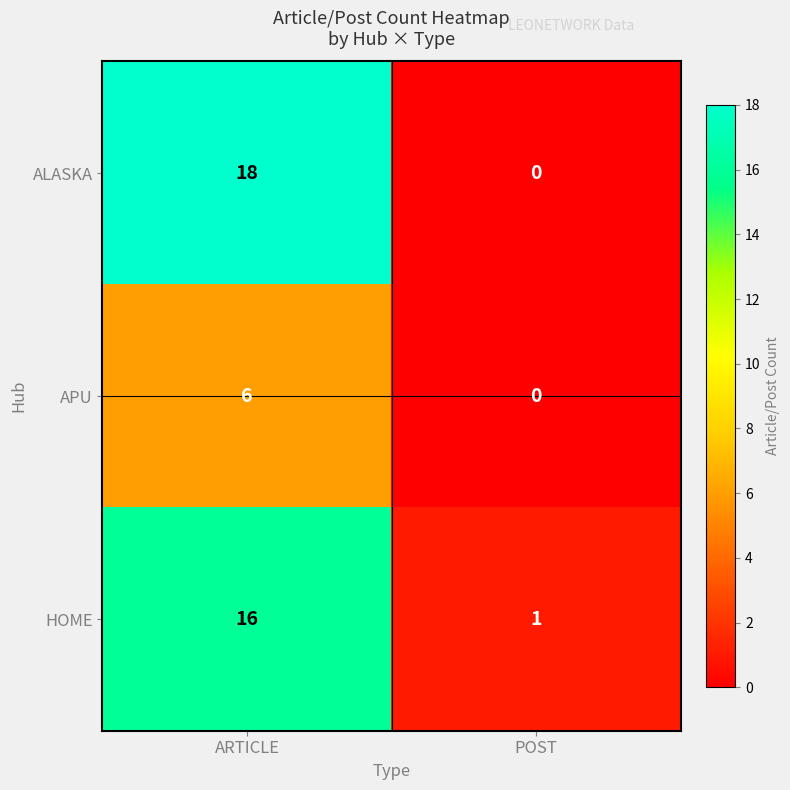

At which category is the sum across all series the highest?

ARTICLE